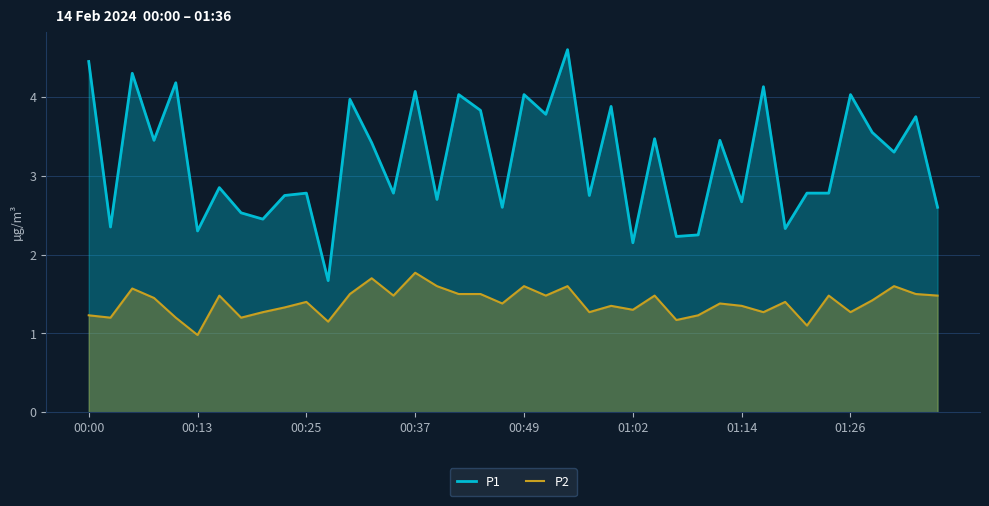

Does the chart display data point markers on the line(s)?

No